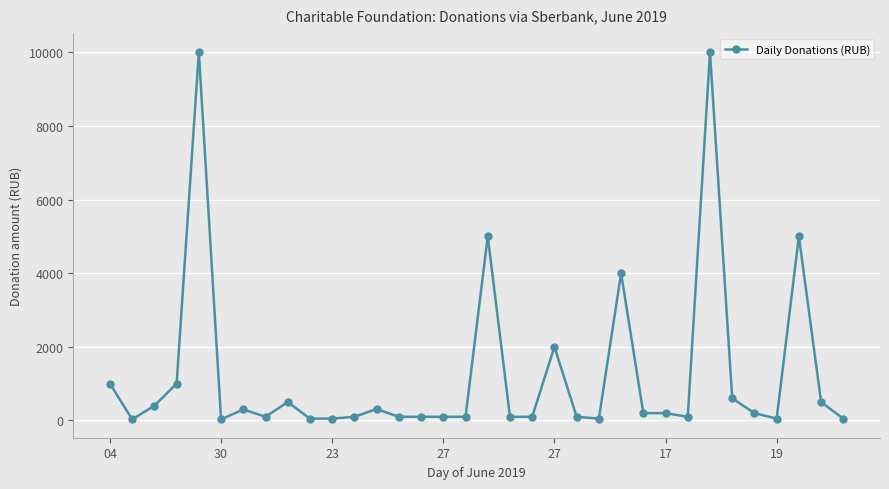

What is the minimum value shown in the chart?

30